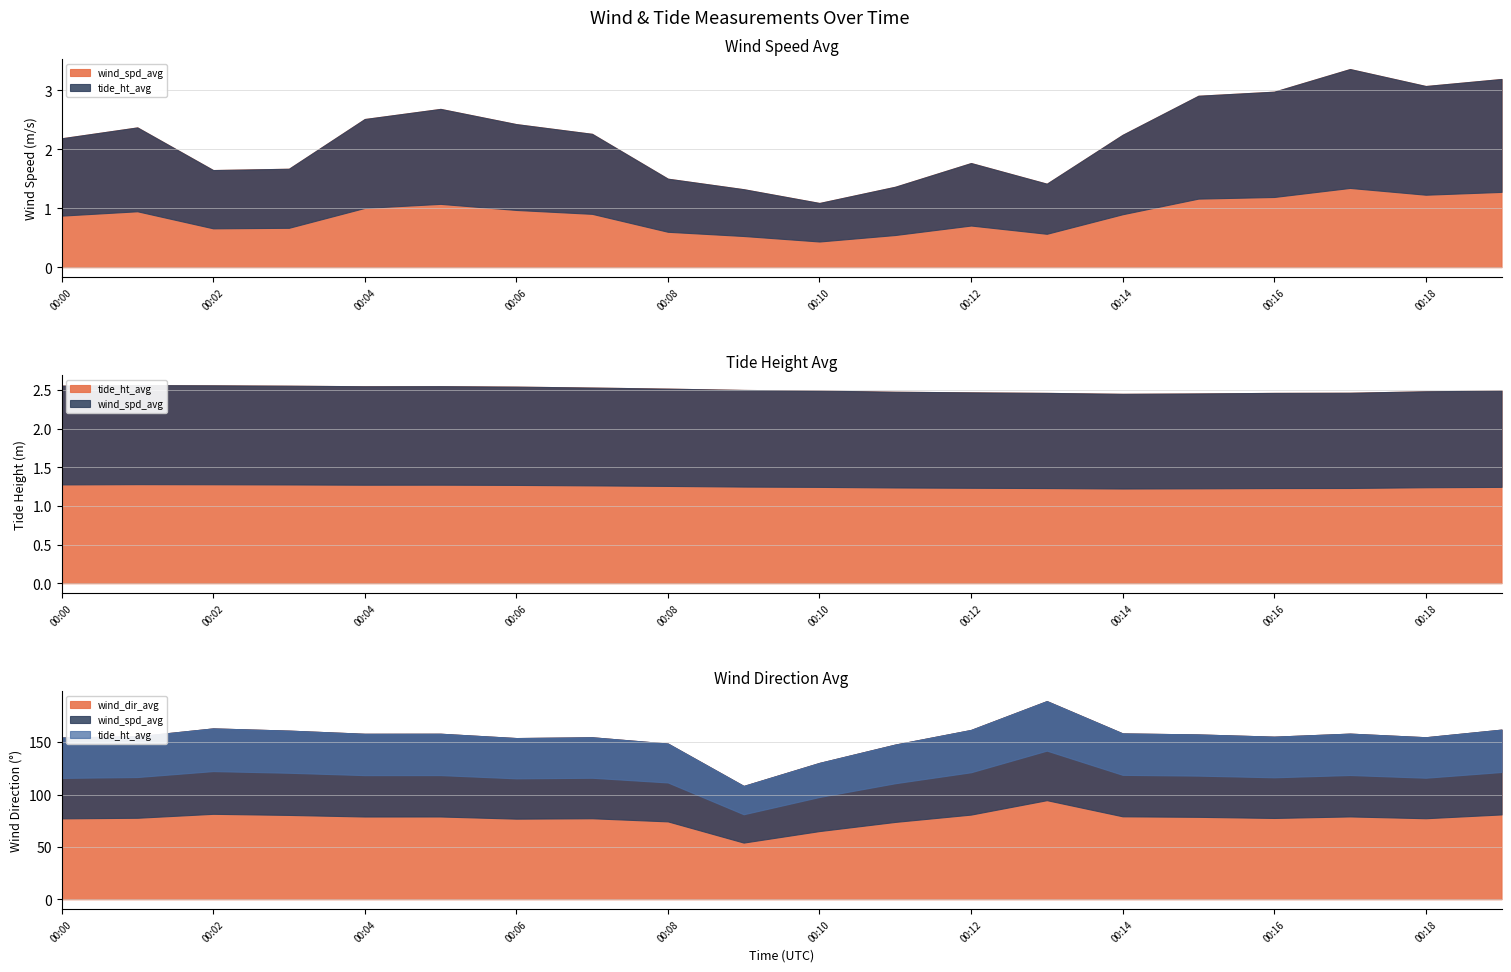

Which category has the lowest value in the tide_ht_avg series?

00:14